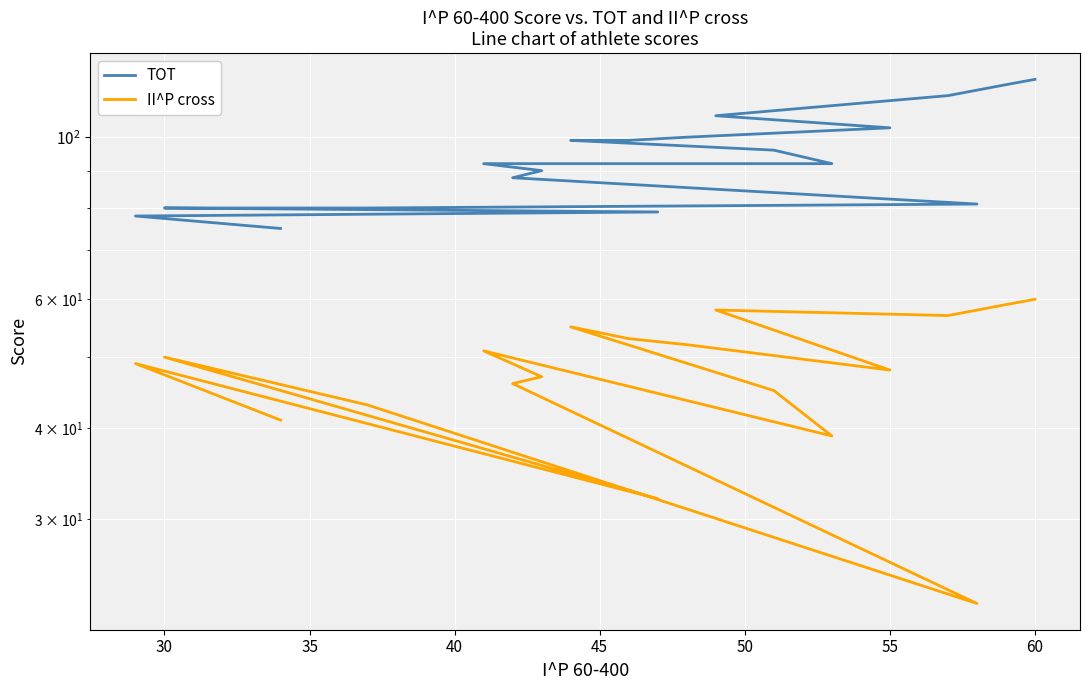

Is the value of TOT at 17 greater than the value of II^P cross at 17?

Yes